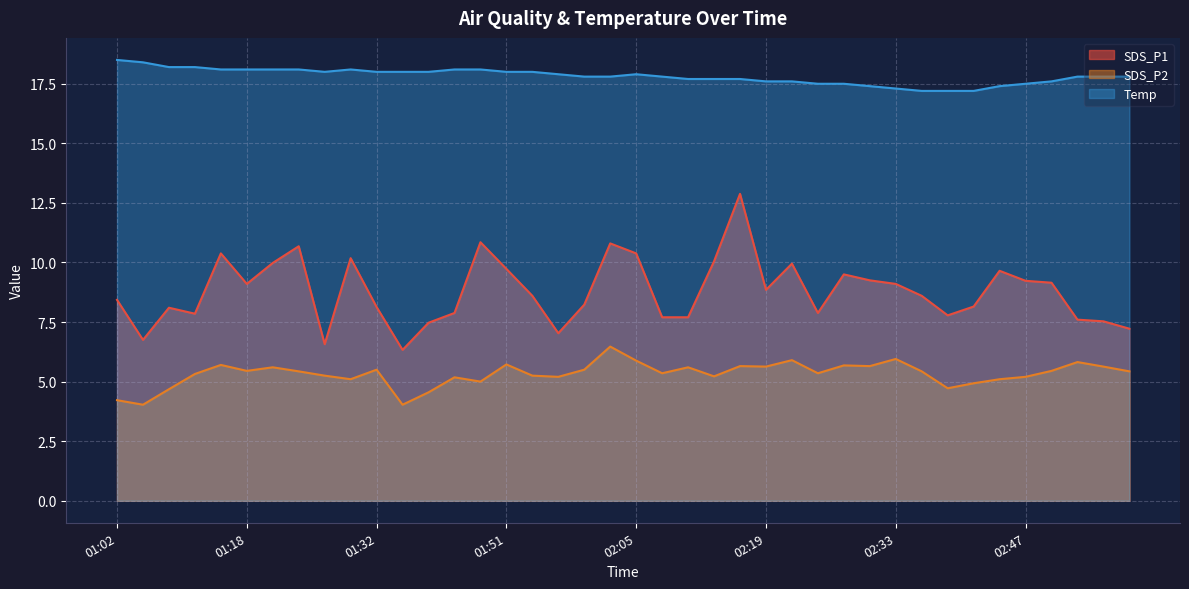

What is the maximum value shown in the chart?

18.5